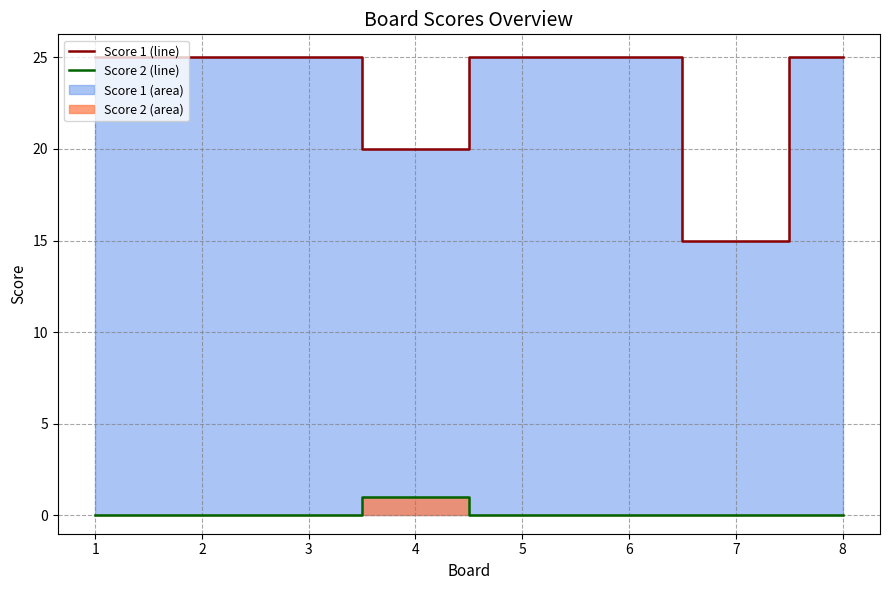

What is the difference between the maximum and minimum values in the Score 1 line series?

10